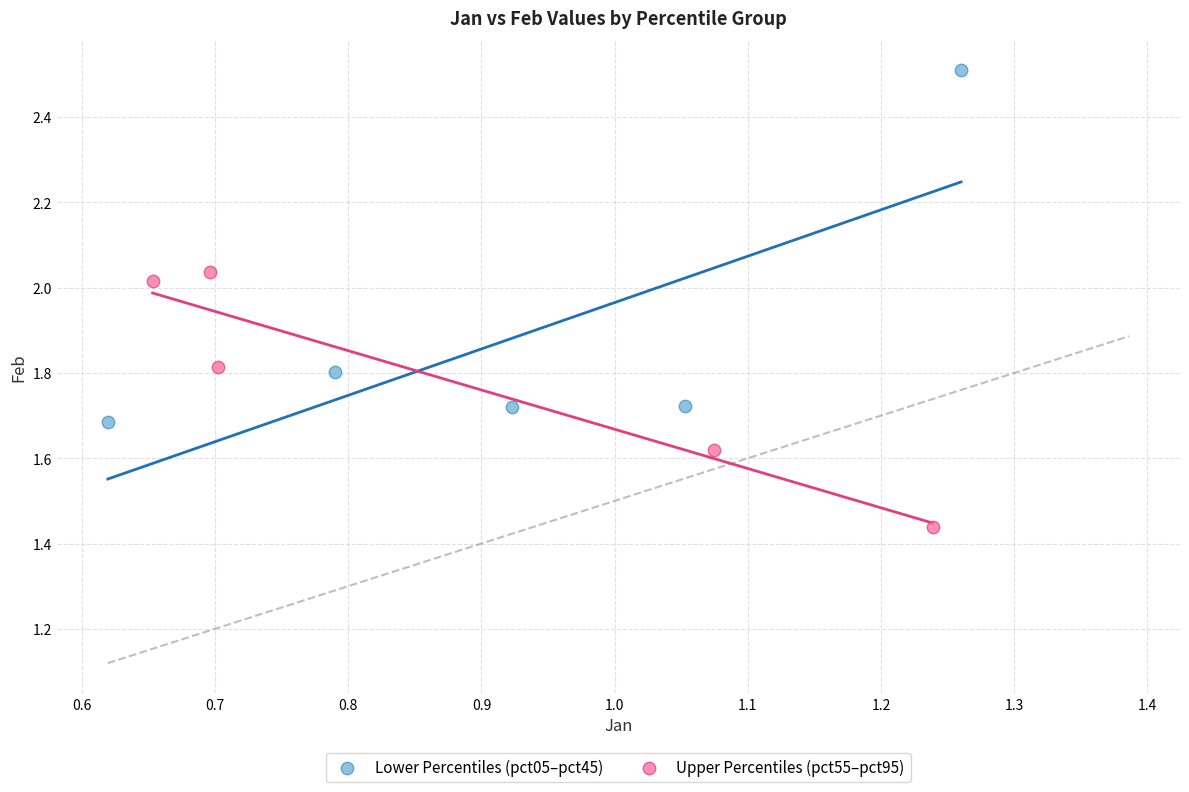

Which series contains the highest Y value?

Lower Percentiles (pct05–pct45)